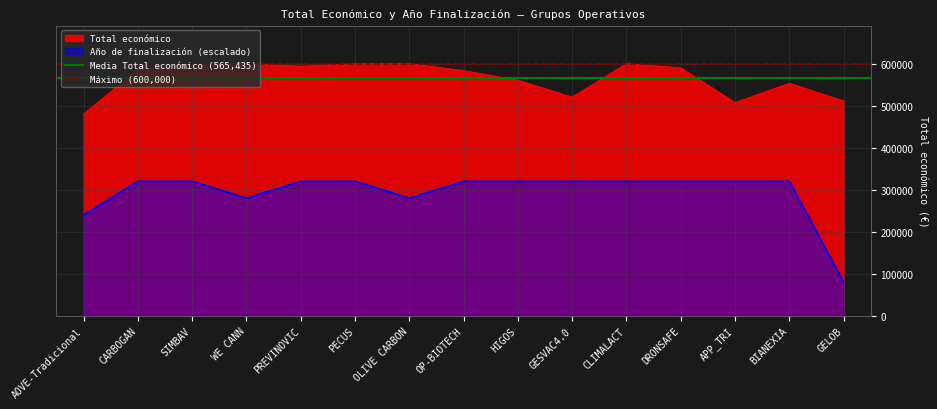

What is the minimum value for Total económico?

479882